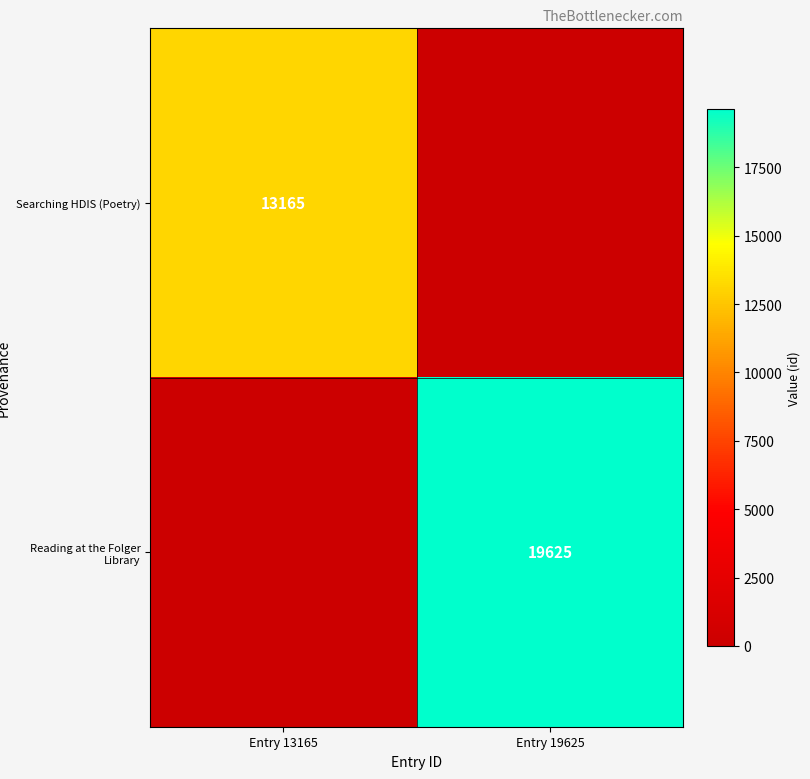

The value of Searching HDIS (Poetry) at Entry 13165 is 7888. True or false?

False